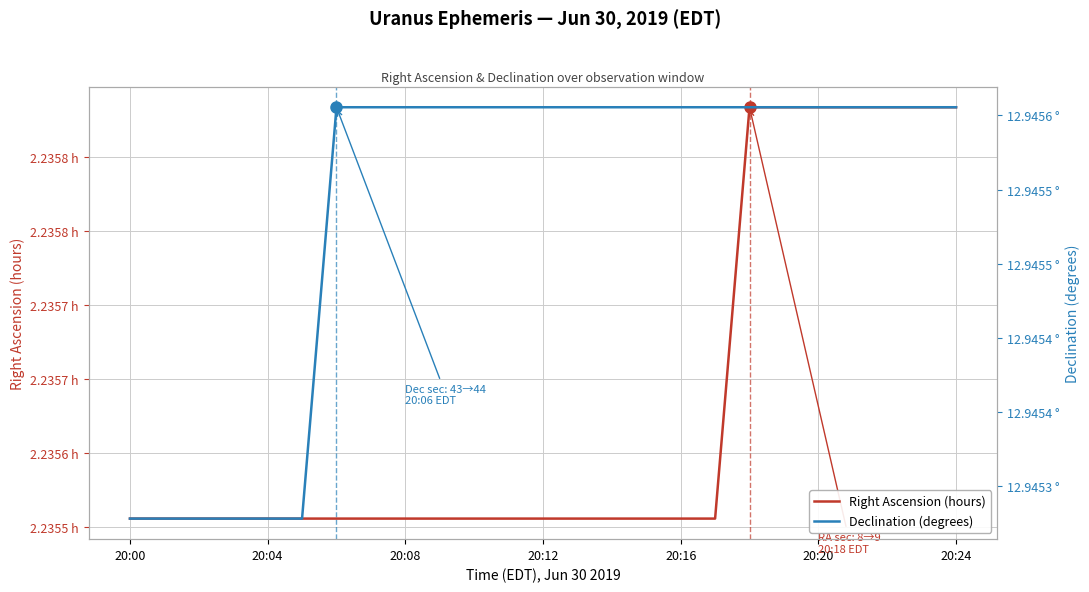

What is the sum of all Declination (degrees) values?

323.6